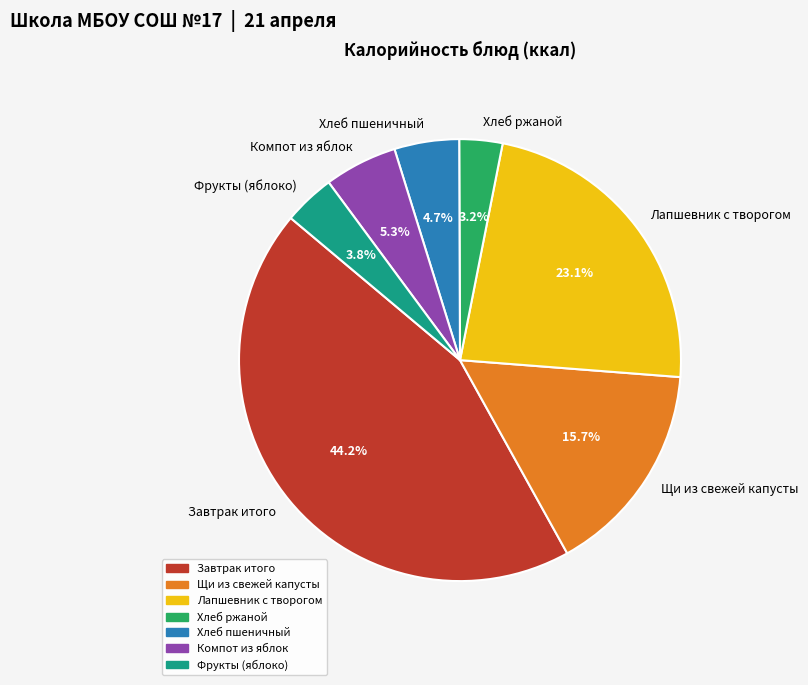

What percentage is the Хлеб ржаной slice, to the nearest percent?

3%